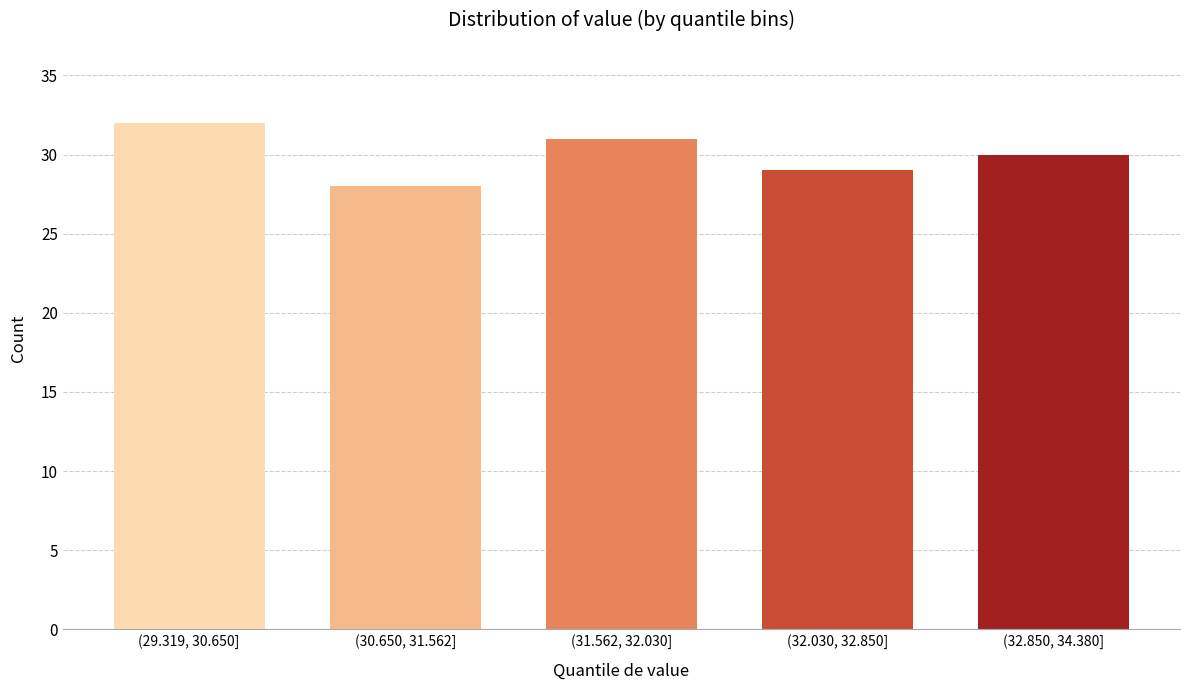

Reading left to right, extract all data points from this chart.

32	28	31	29	30